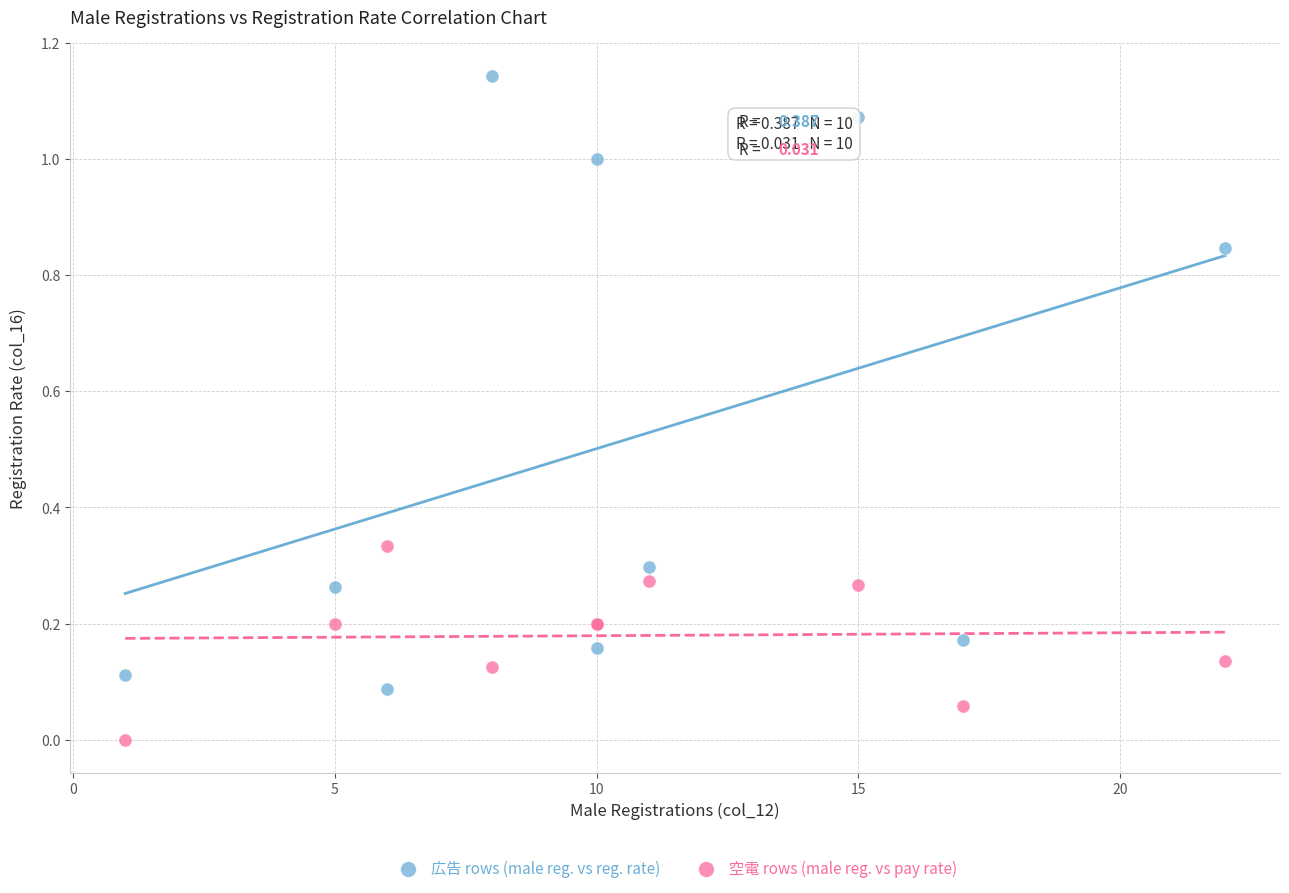

Which series has the largest Y range (max minus min)?

広告 rows (male reg. vs reg. rate)